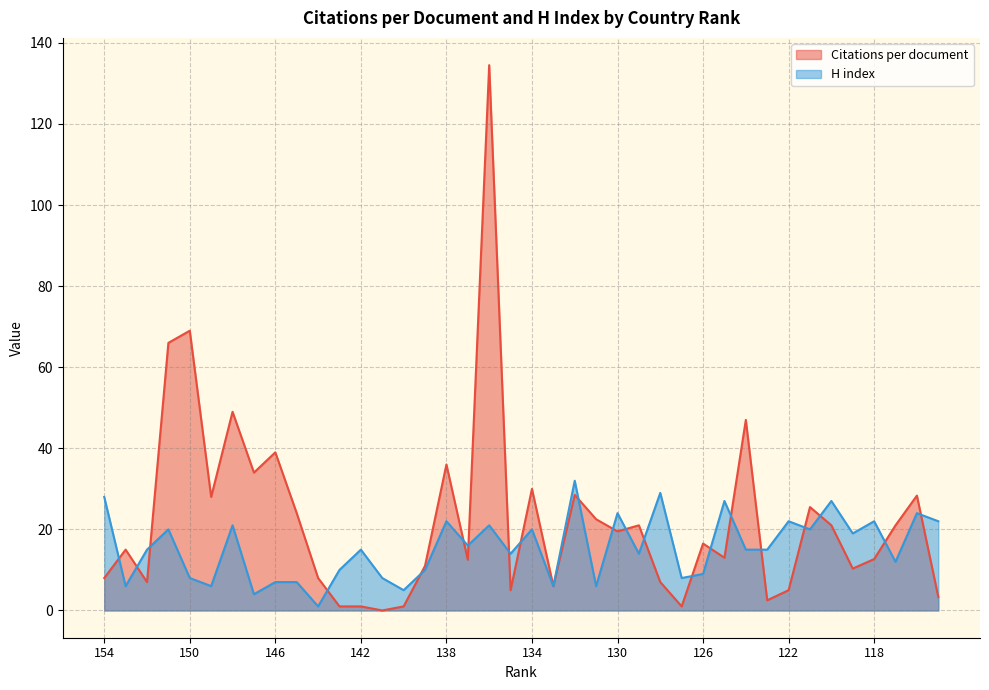

How many lines are shown in the chart?

2